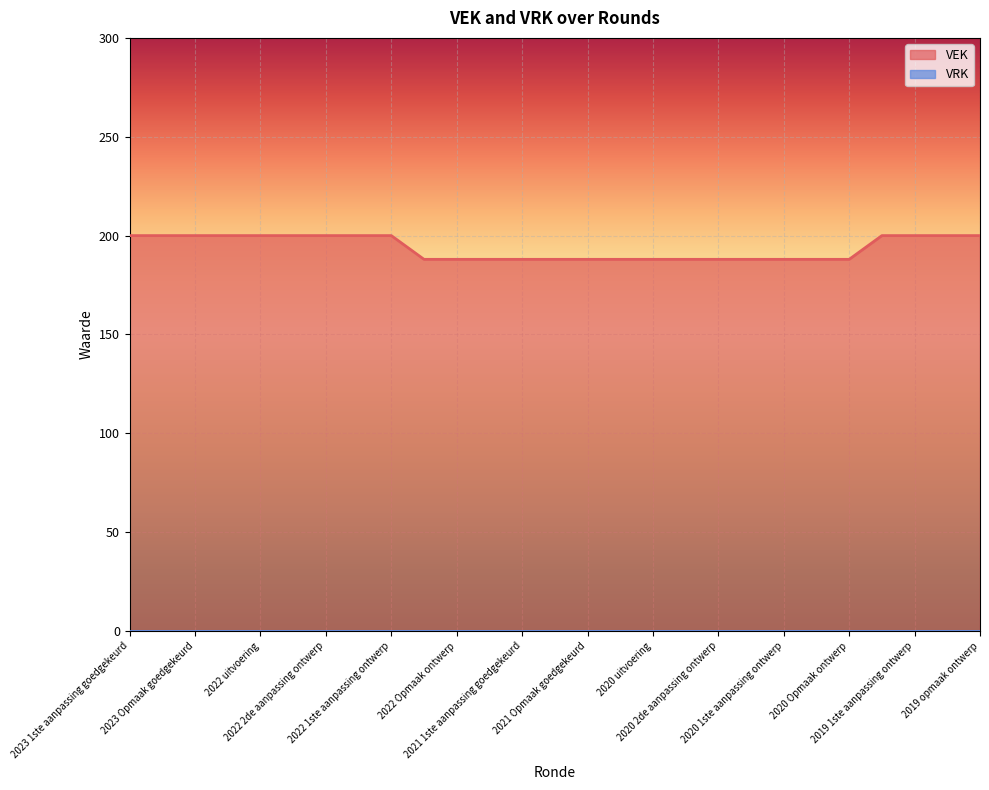

The chart shows a value of 111 at 2023 Opmaak ontwerp. True or false?

False